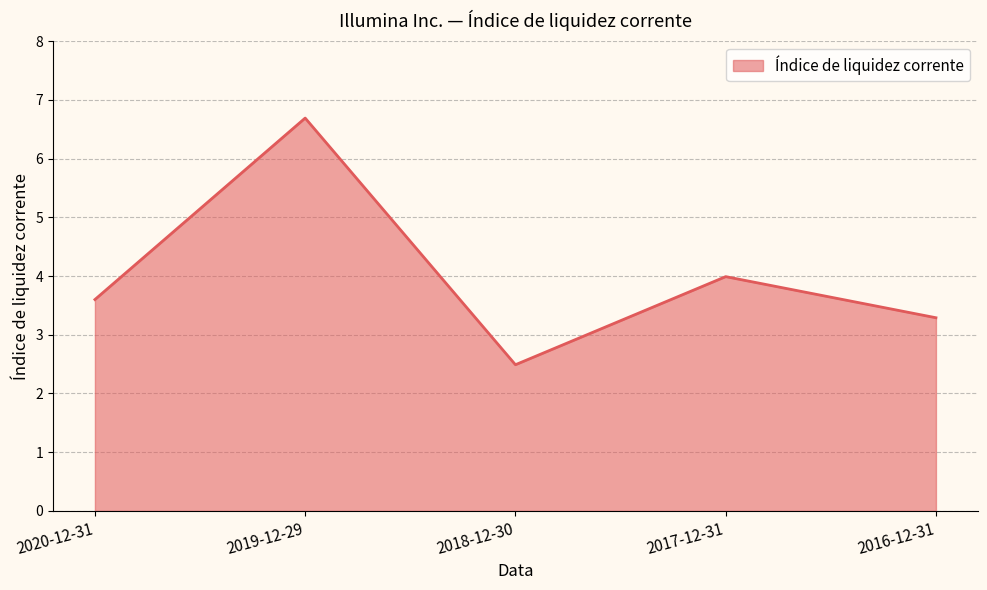

Which label corresponds to the smallest value in the chart?

2018-12-30